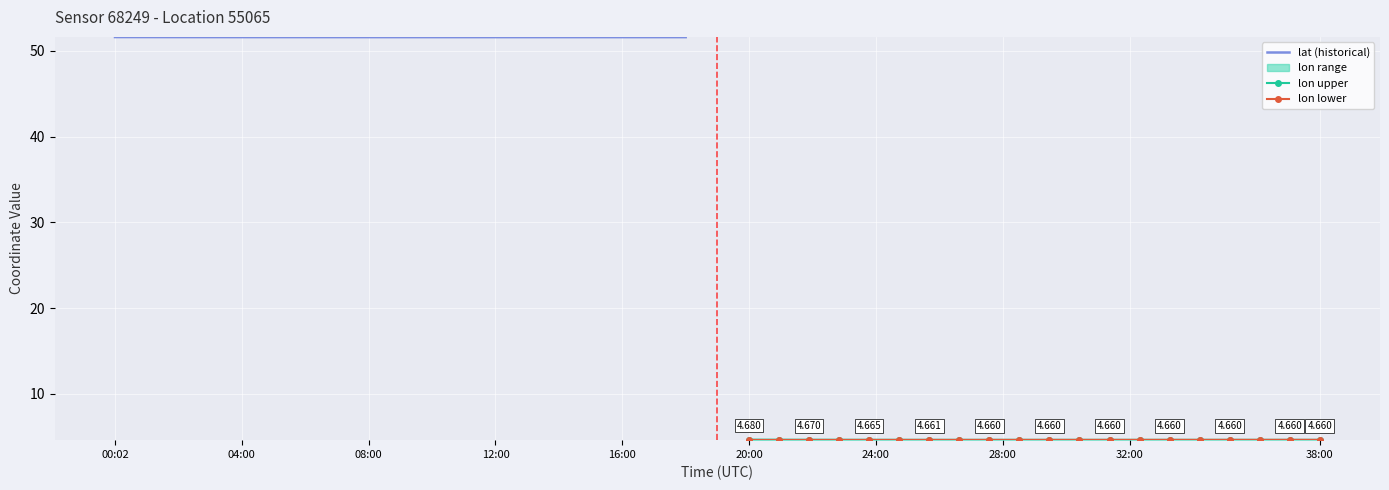

Reading right to left, list all the values displayed in this chart.

lat: 51.6	51.6	51.6	51.6	51.6	51.6	51.6	51.6	51.6	51.6	51.6	51.6	51.6	51.6	51.6	51.6	51.6	51.6	51.6	51.6
lon: 4.7	4.7	4.7	4.7	4.7	4.7	4.7	4.7	4.7	4.7	4.7	4.7	4.7	4.7	4.7	4.7	4.7	4.7	4.7	4.7